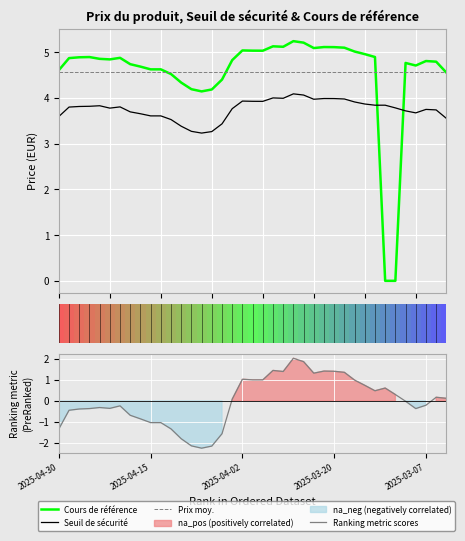

True or false: col_2 has a value of 0.2 at 2025-03-12.

False